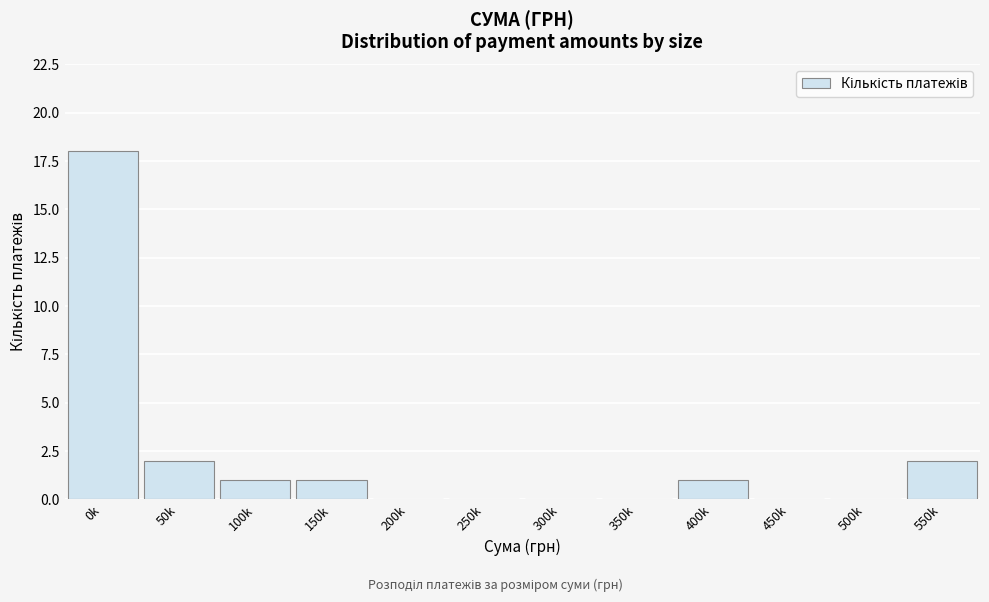

Reading left to right, transcribe all the data shown in this chart.

0k=18	50k=2	100k=1	150k=1	200k=0	250k=0	300k=0	350k=0	400k=1	450k=0	500k=0	550k=2